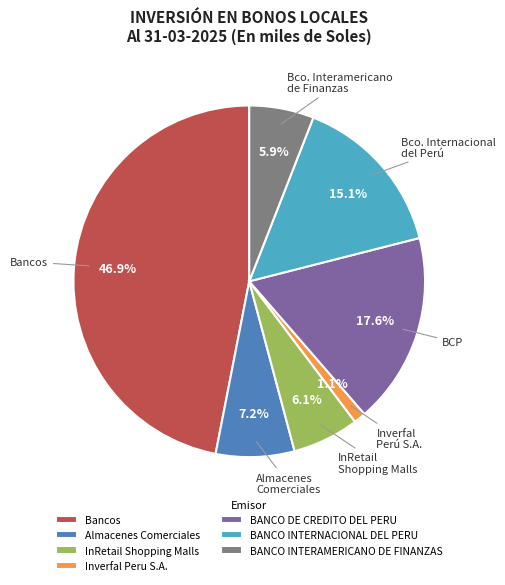

How many slices are in this pie chart?

7